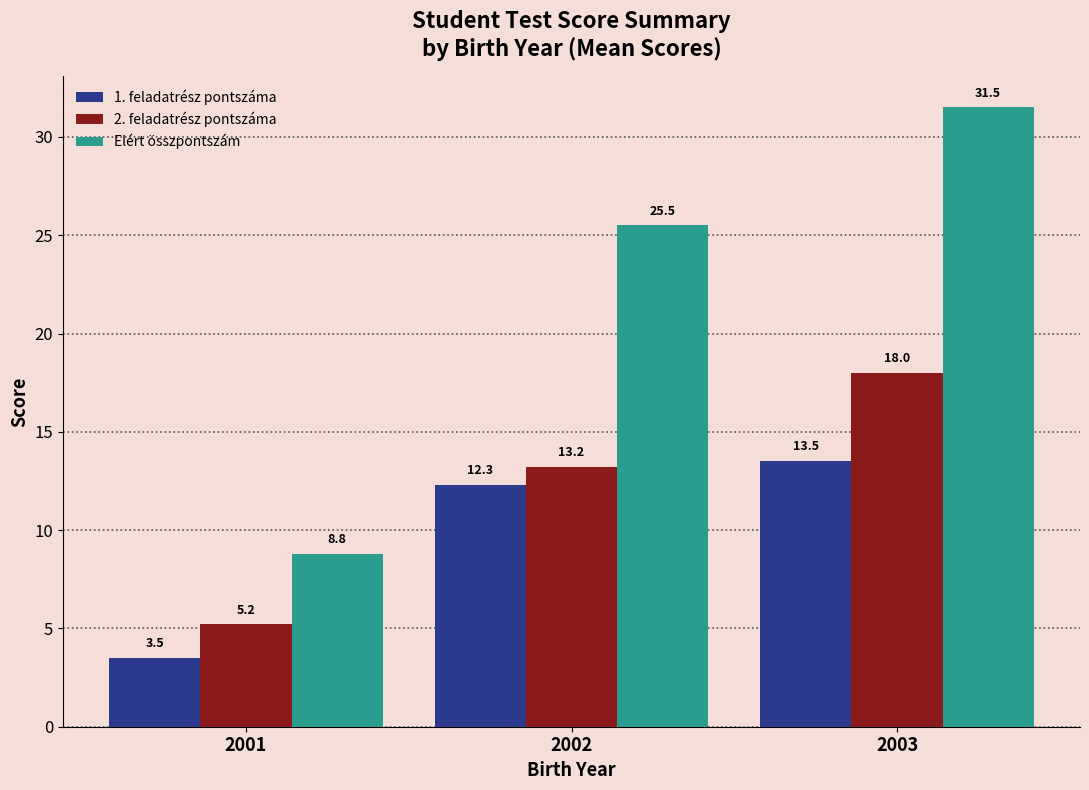

What value does the 2. feladatrész pontszáma series have at 2001?

5.2